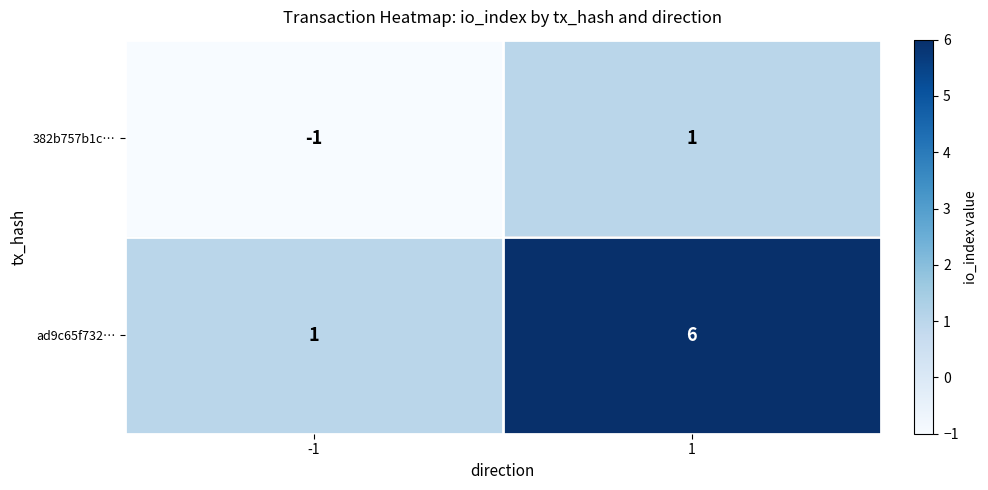

How many categories are shown in the chart?

2